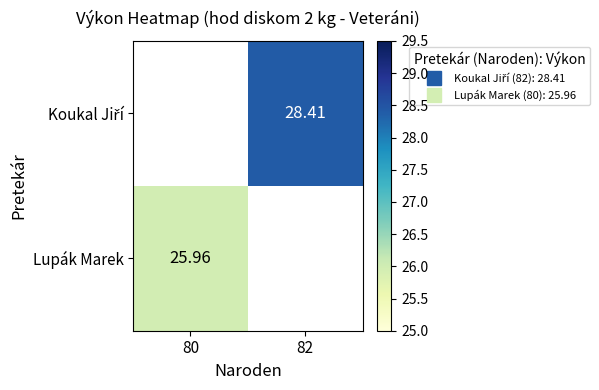

At which label does Koukal Jiří first exceed 28?

82